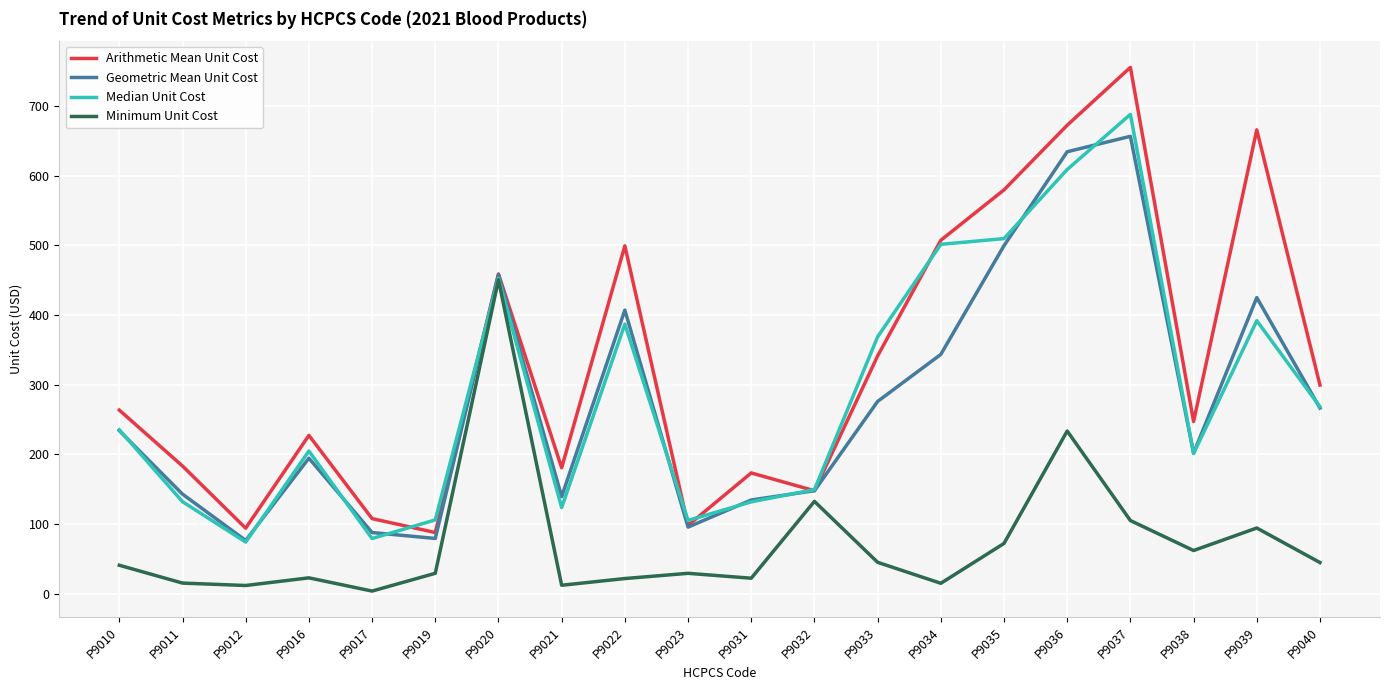

Which series changed the most between P9035 and P9039?

Median Unit Cost